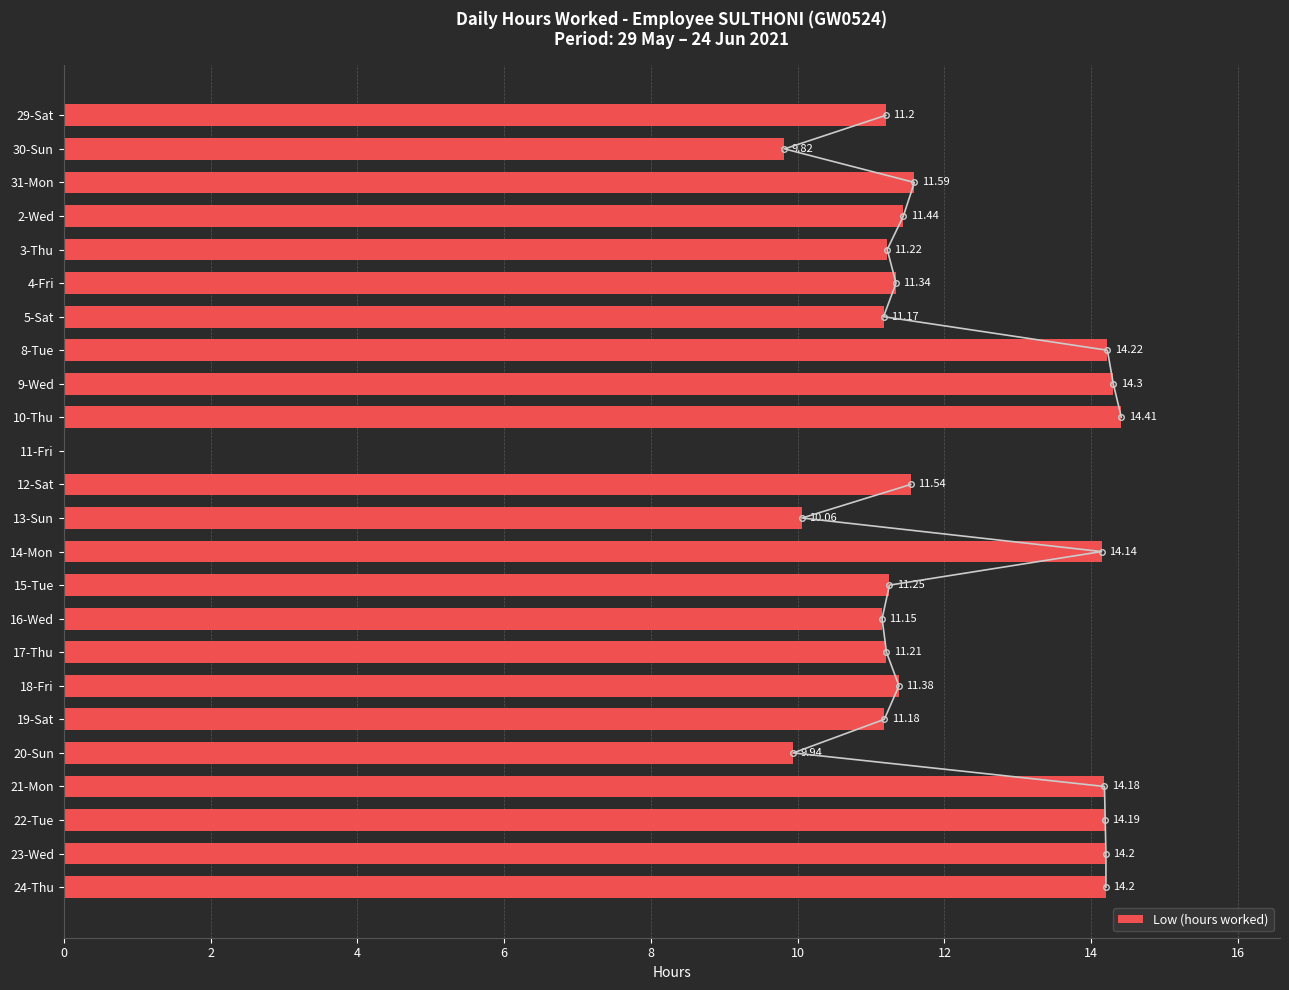

What is the sum of the Low (hours worked) values at 21-Mon and 11-Fri?

14.2